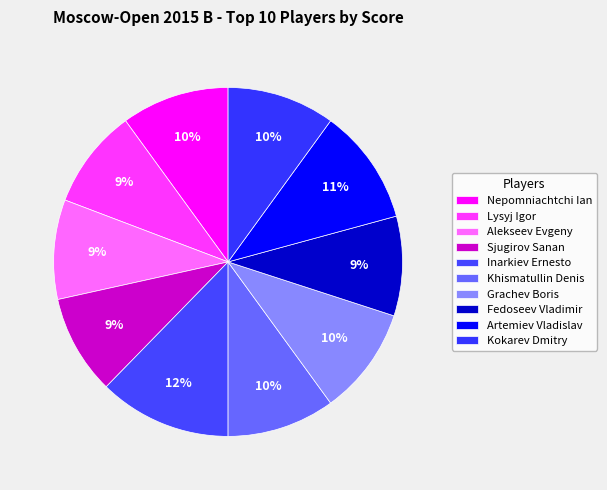

To the nearest percent, what percentage of the pie is Fedoseev Vladimir?

9%